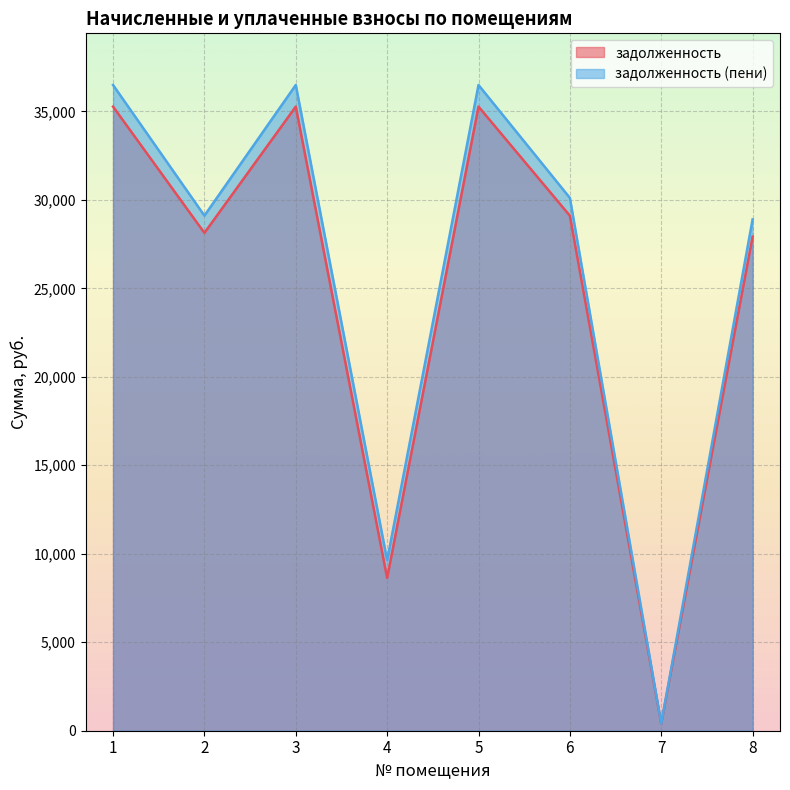

Which series has the largest total across all categories?

задолженность (пени)